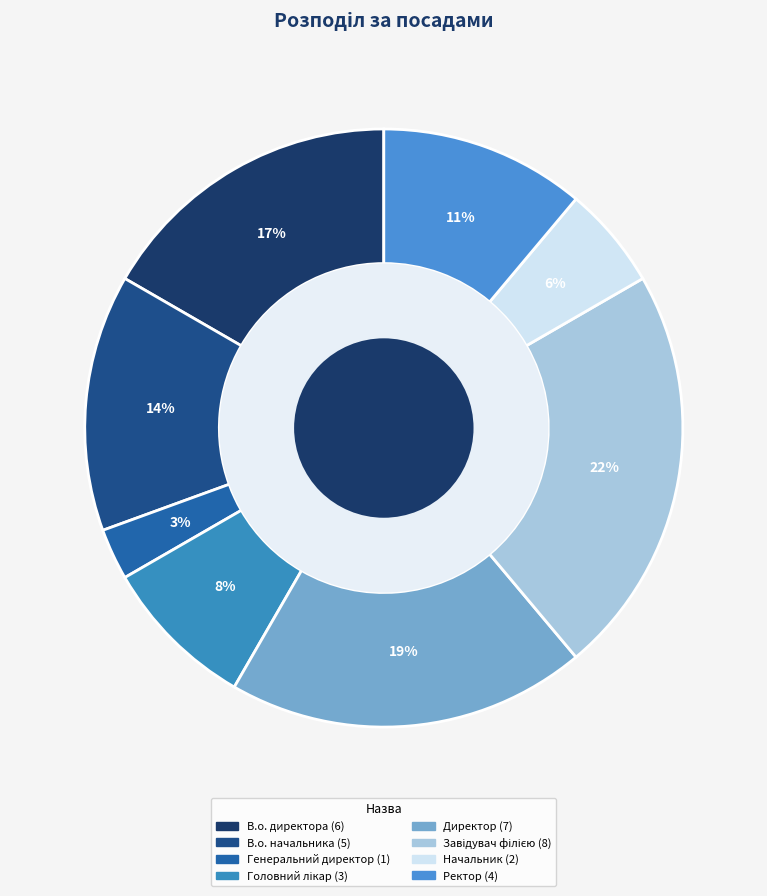

Count the number of slices in the pie.

8